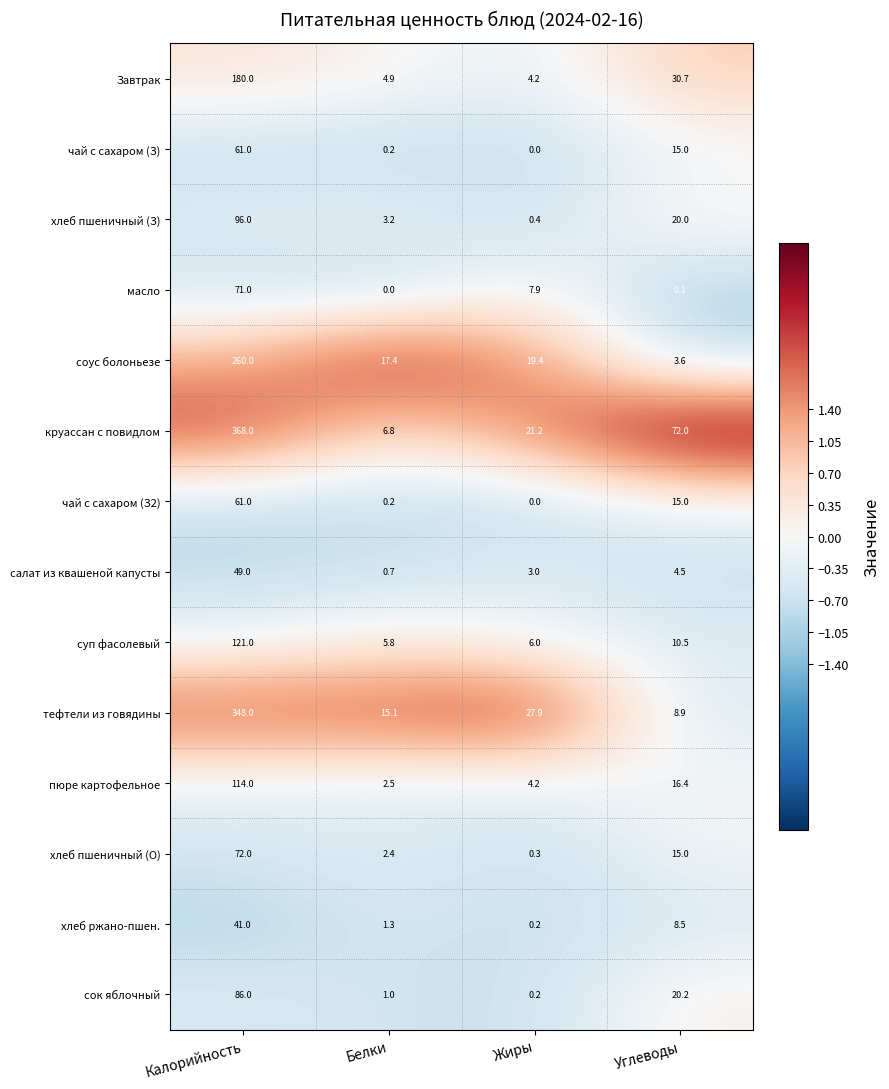

Which category has the highest value across all series?

Калорийность